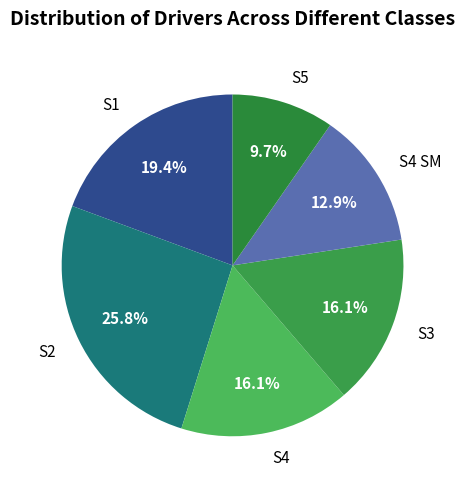

Which slice is the largest?

S2